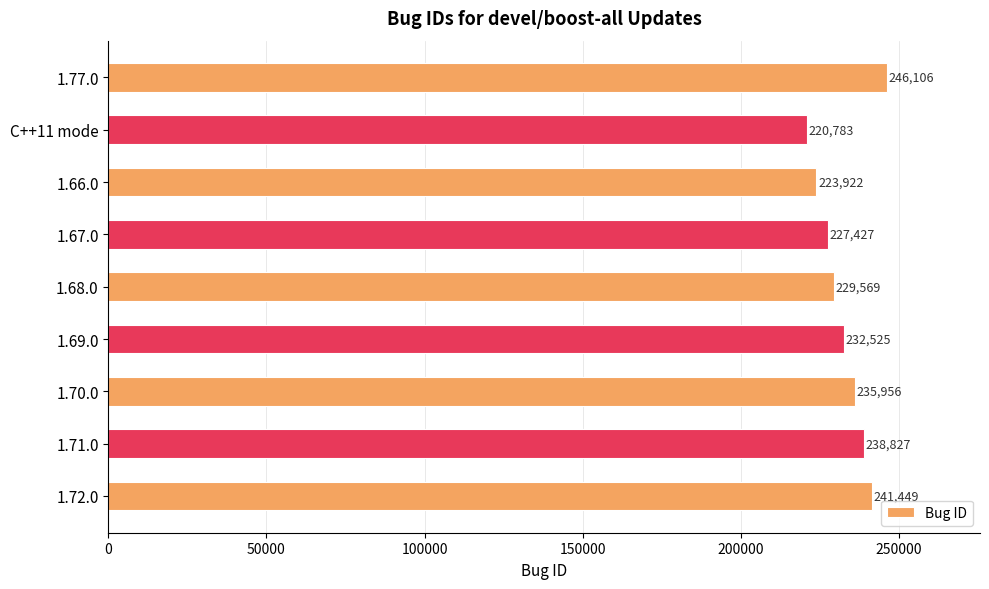

Approximately how many times larger is the value at 1.77.0 compared to 1.66.0?

1.1